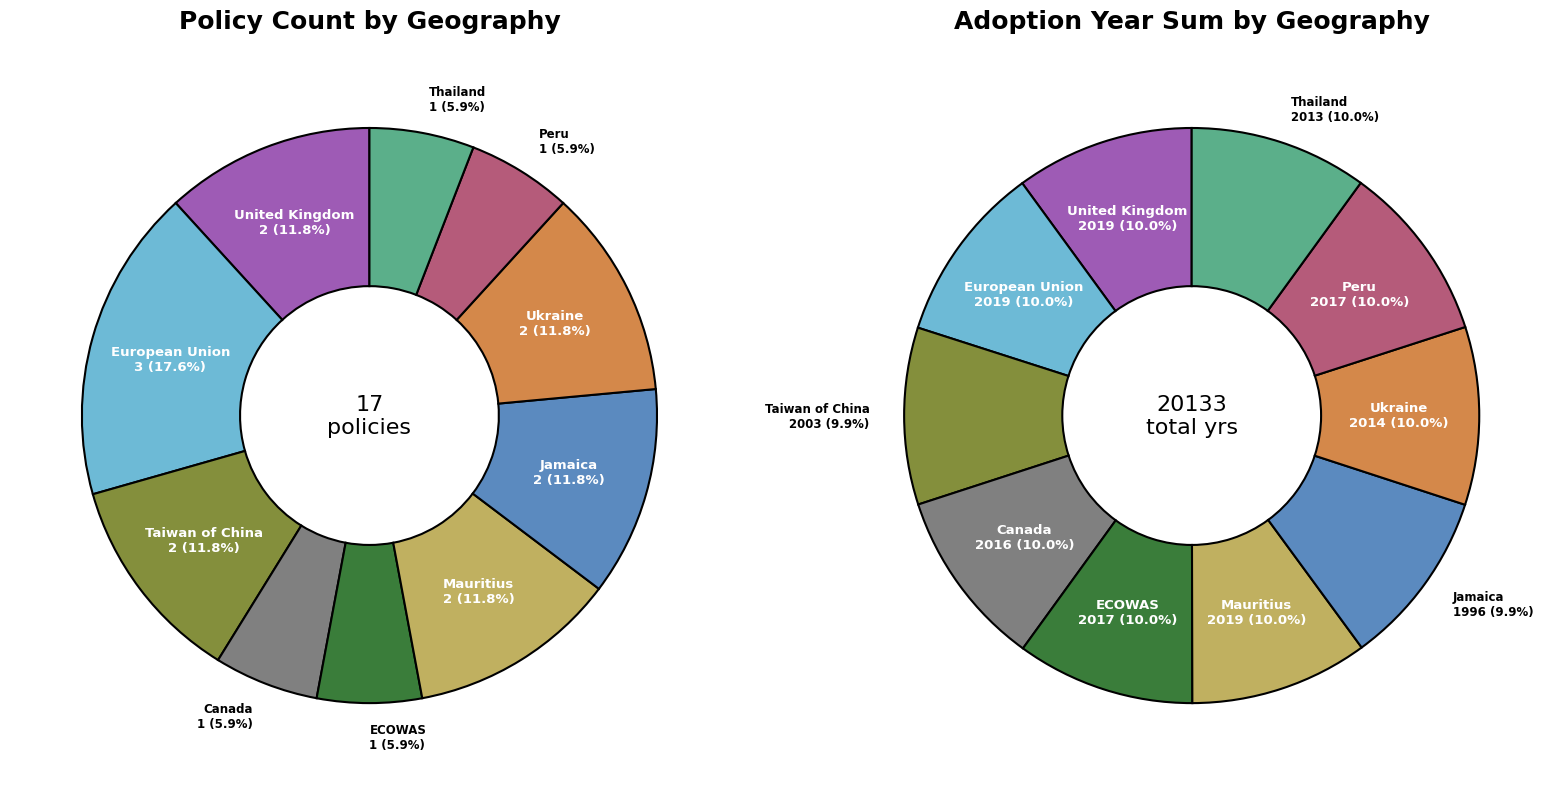

Does ECOWAS account for over 50% of the chart?

No